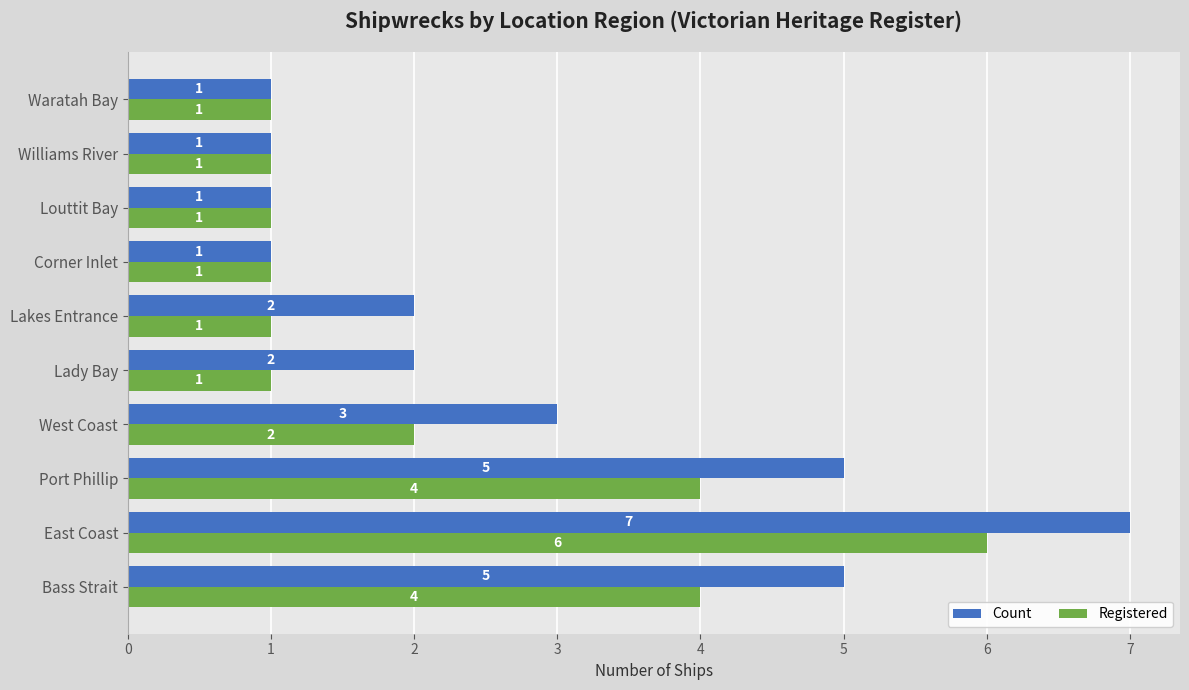

Which category has the highest value across all series?

East Coast